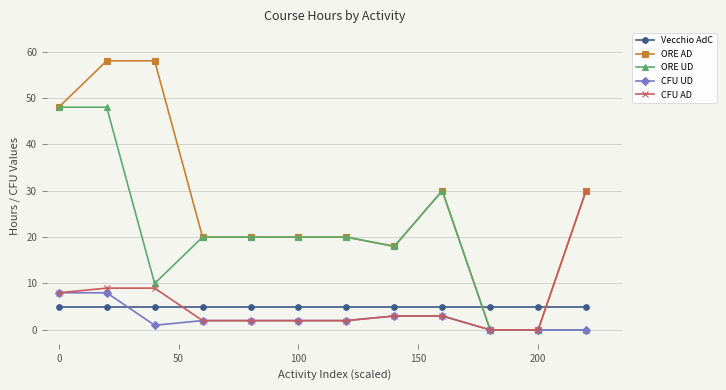

What is the highest value of the ORE AD series?

58